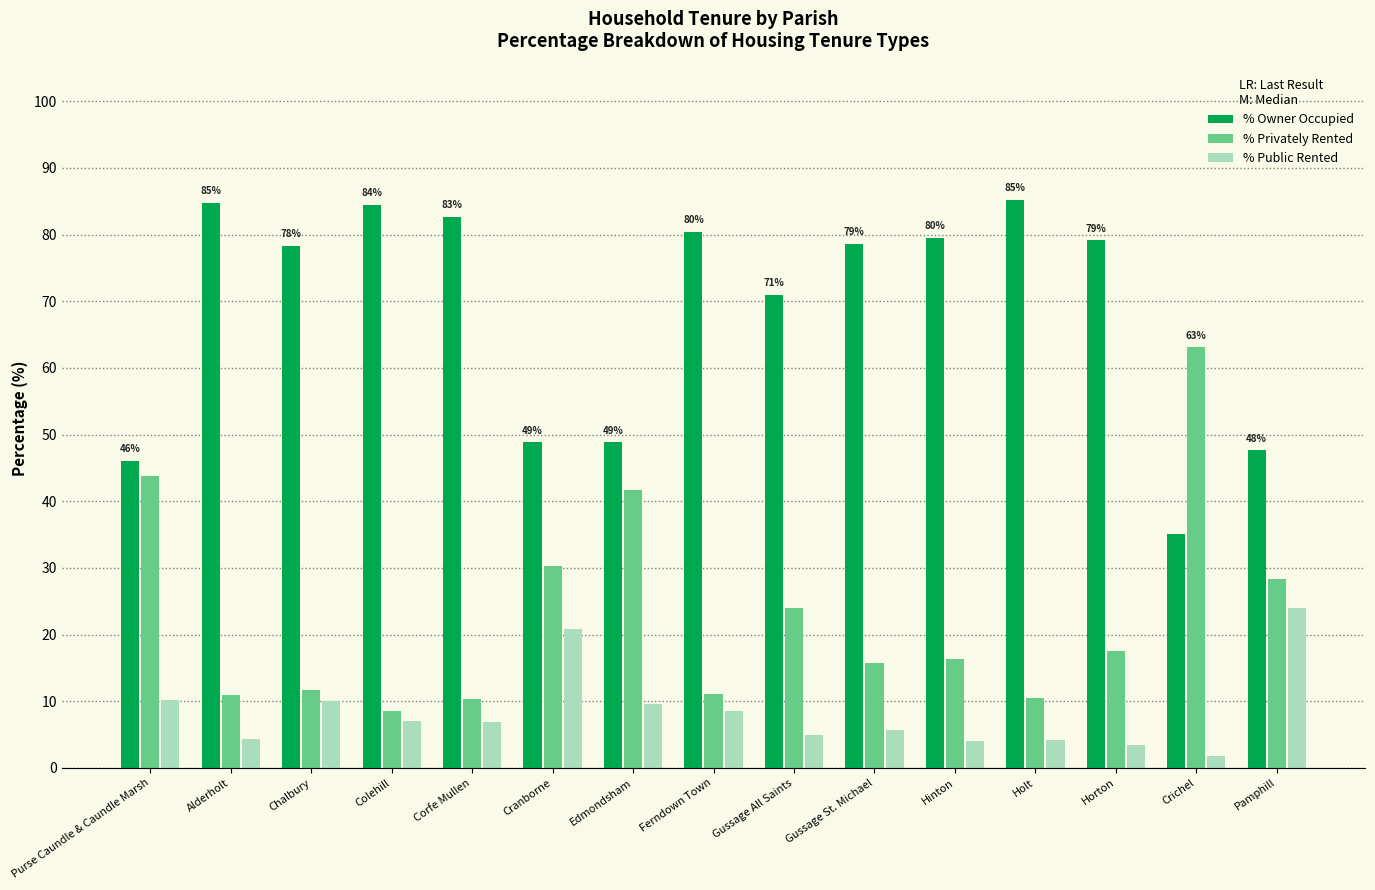

Between Purse Caundle & Caundle Marsh and Horton, which series saw the biggest shift?

% Owner Occupied